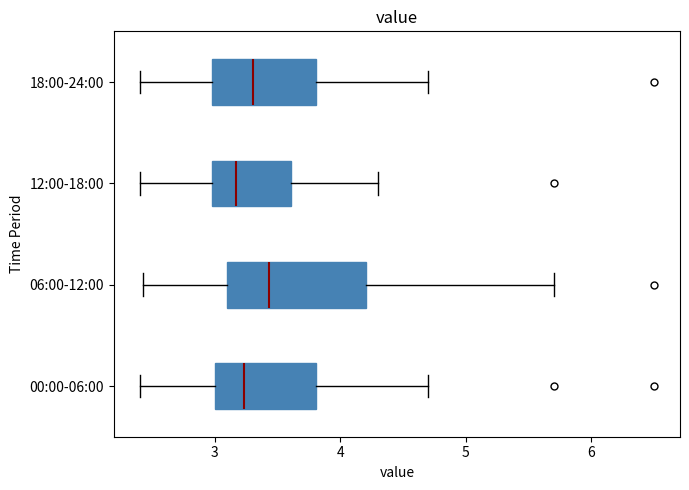

Which box is the widest, from its left edge to its right edge?

06:00-12:00